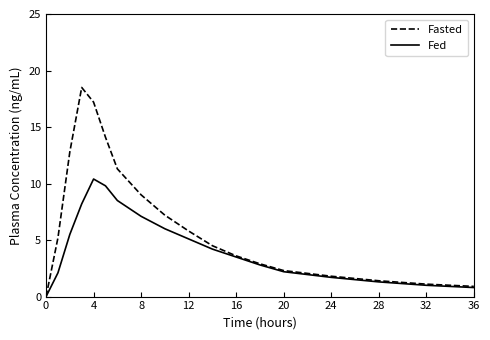

Rank the series by their average value, from highest to lowest.

Fasted, Fed